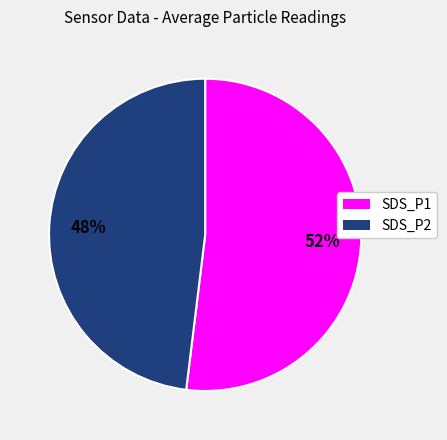

Do SDS_P2 and SDS_P1 together represent more than half of the pie?

Yes